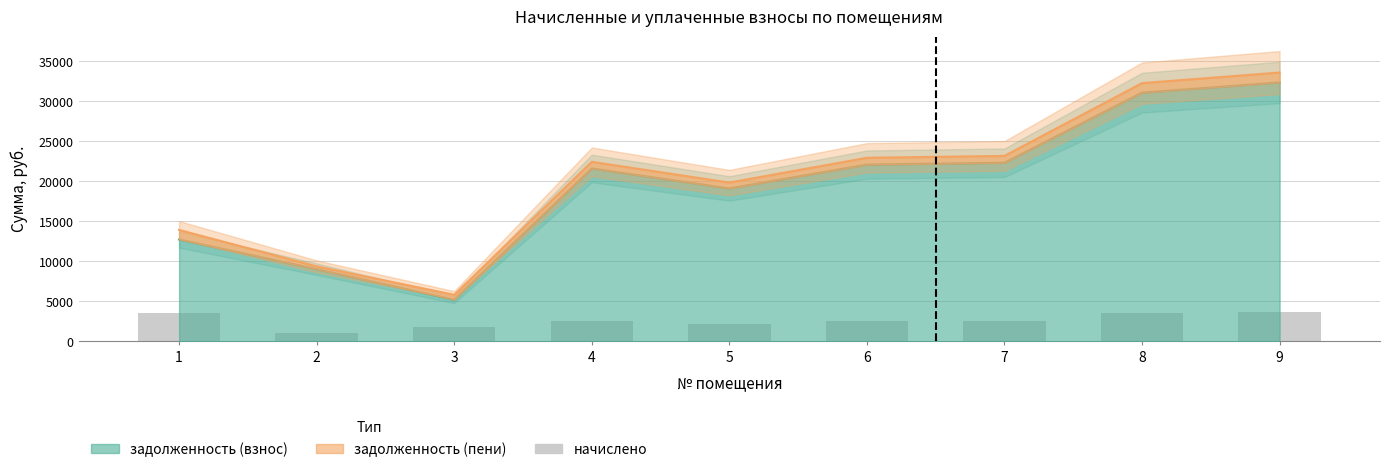

How many bars are there in total?

9